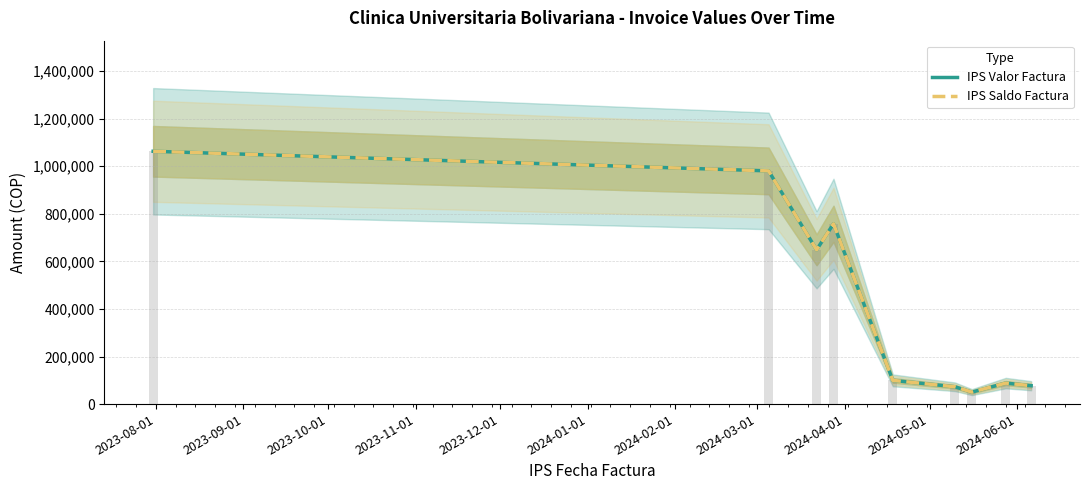

What is the sum of all IPS Saldo Factura values?

3838721